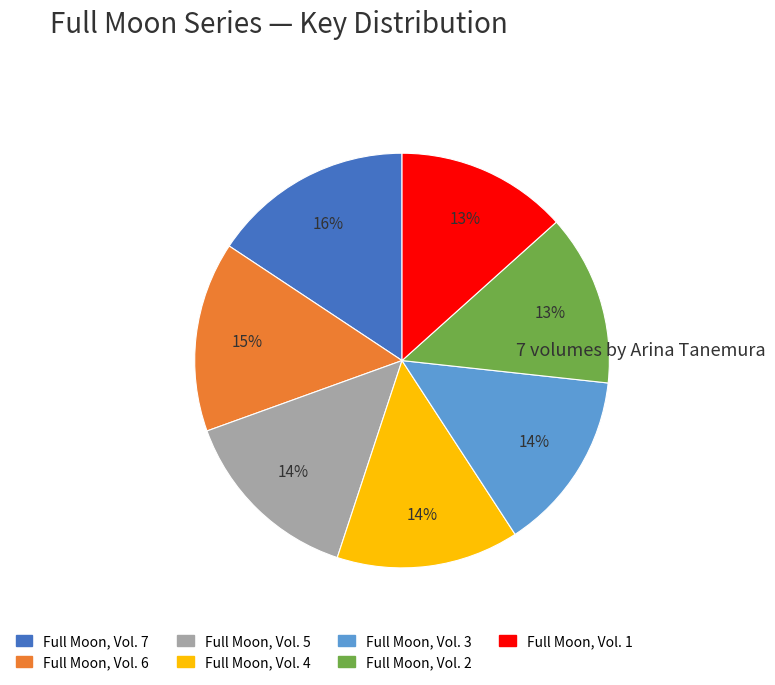

True or false: Full Moon, Vol. 1 accounts for 27% of the total.

False